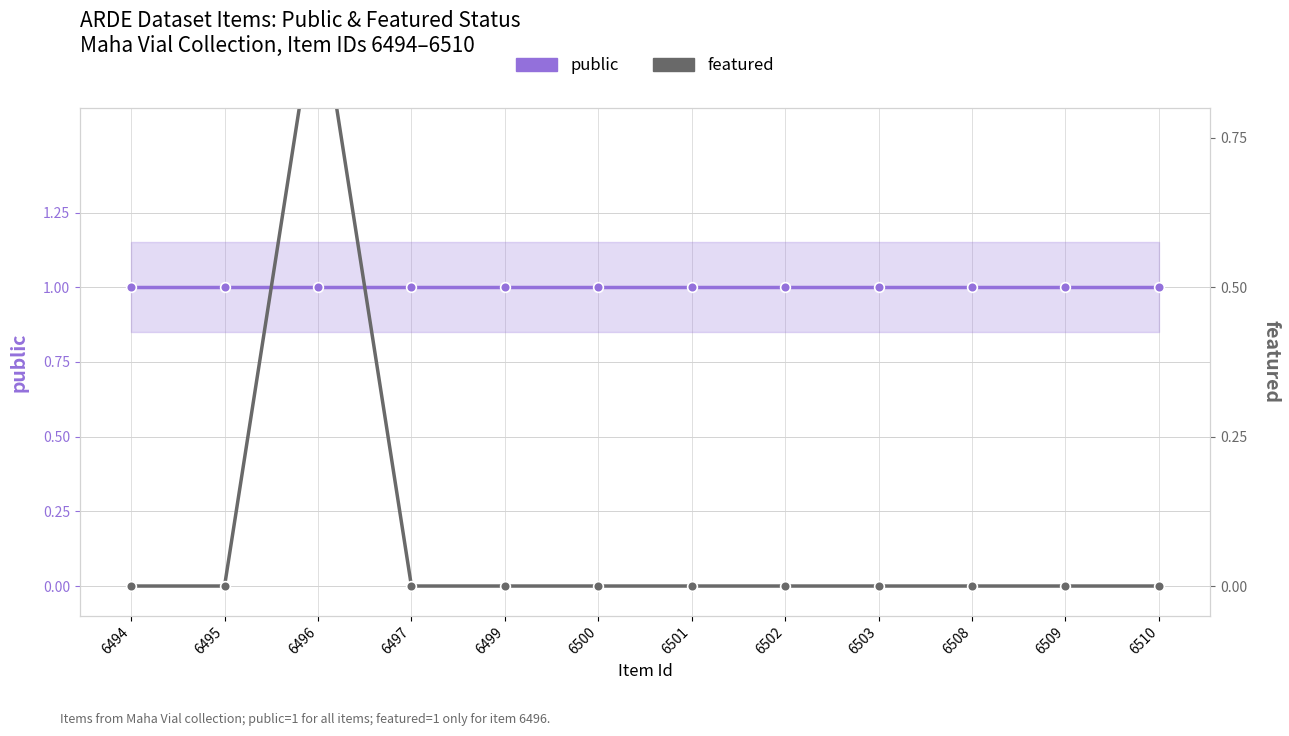

True or false: featured has more than 2 interior local peaks.

False